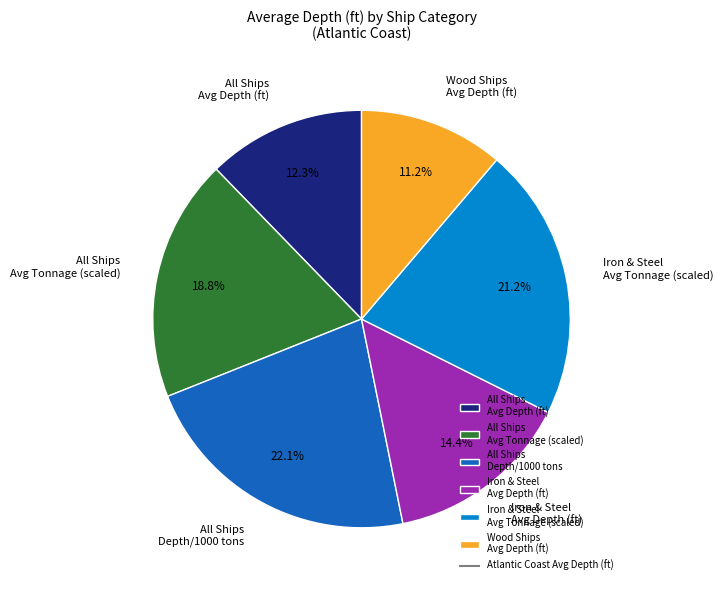

Do Wood Ships Avg Depth (ft) and All Ships Avg Depth (ft) together represent more than half of the pie?

No